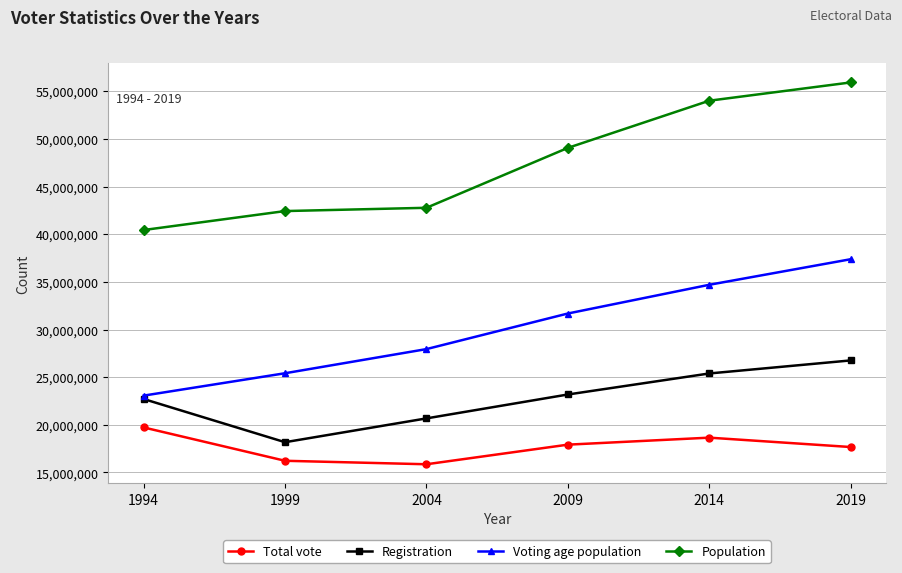

True or false: Total vote has a value of 16228462 at 1999.

True